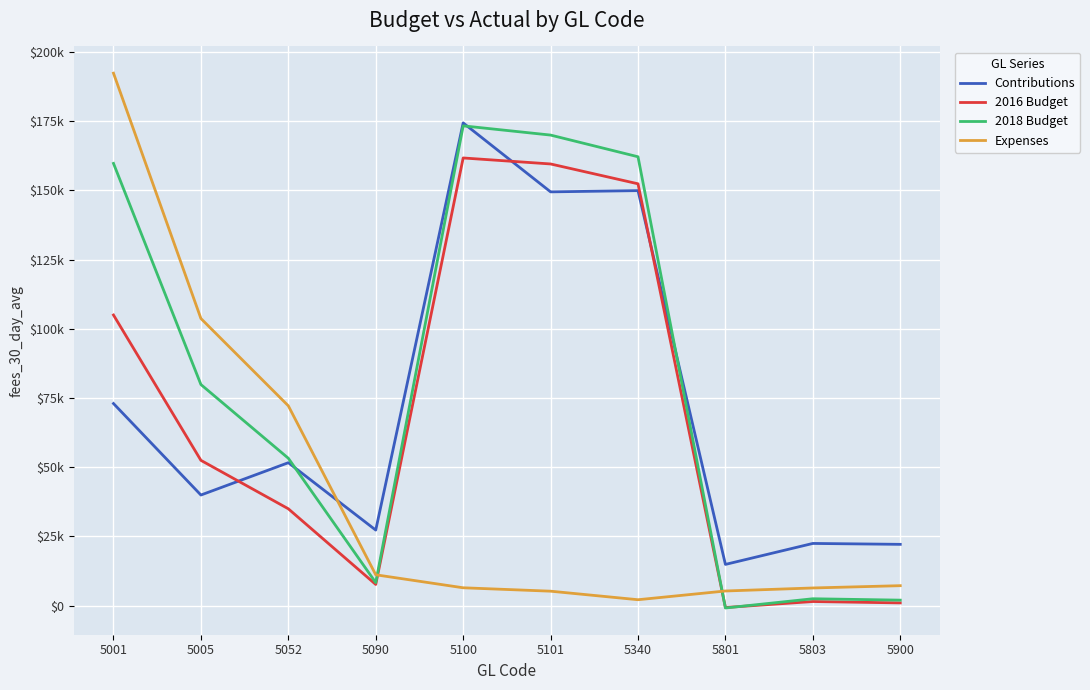

True or false: 2018 Budget has a value of 2500.0 at 5803.

True